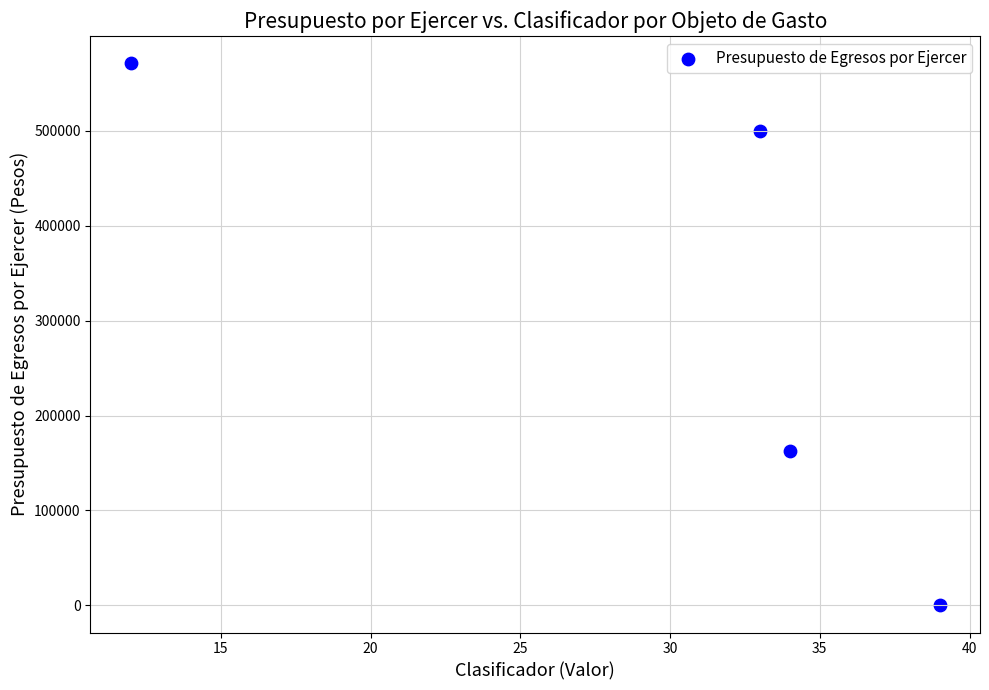

What Y value in the scatter plot is closest to 285628?

162624.7